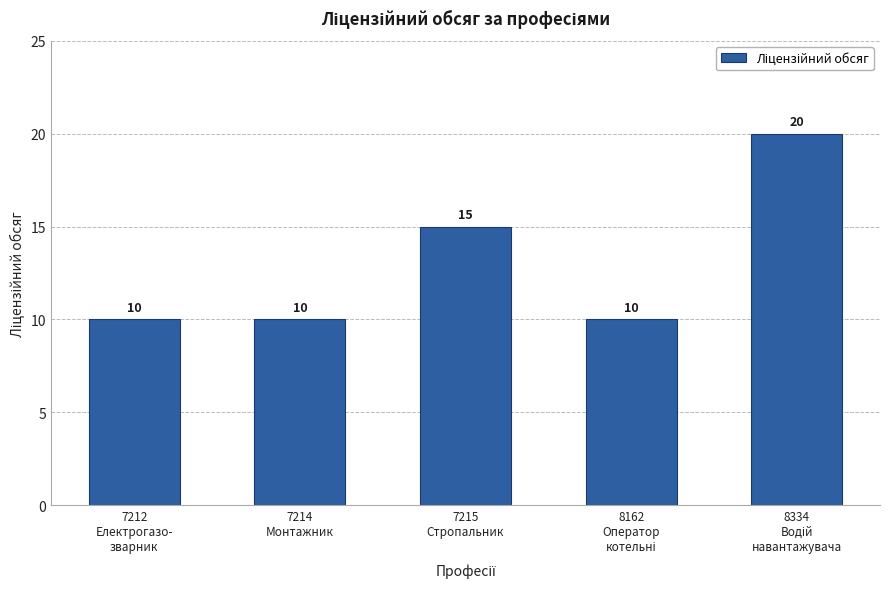

The value at 7214
Монтажник is 15. True or false?

False